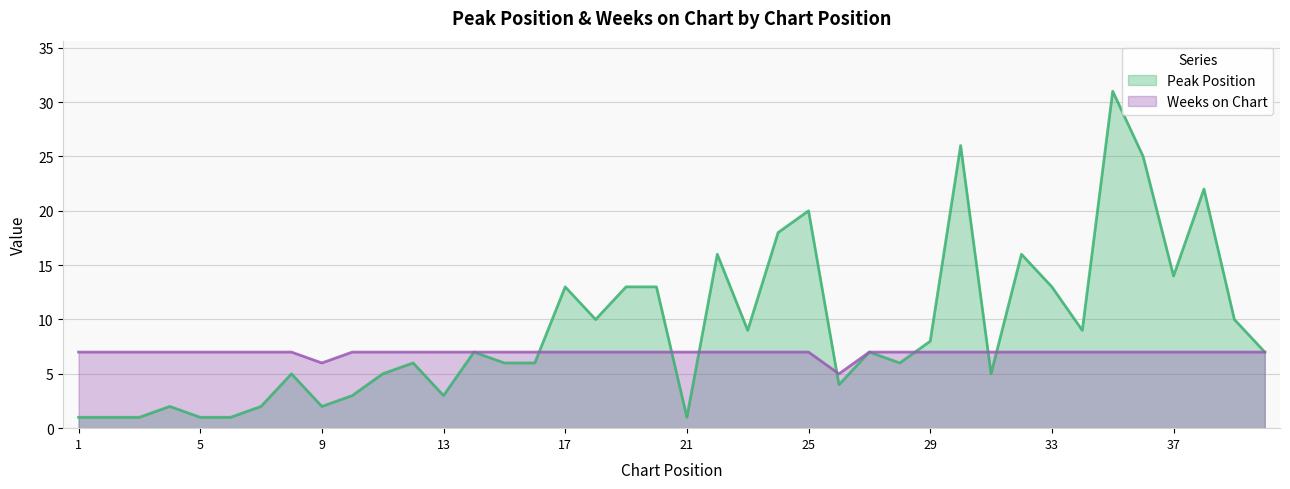

True or false: Peak Position has a value of 31 at 35.

True